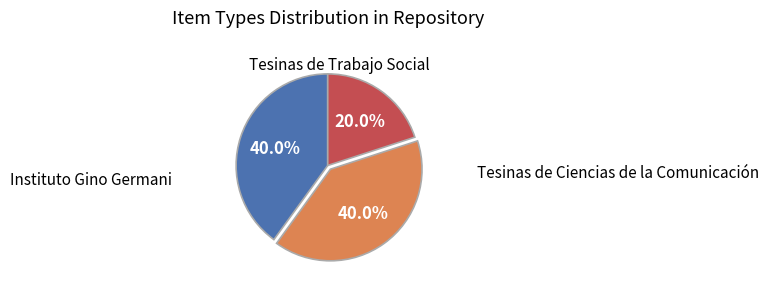

Is there any slice that represents more than half of the pie?

No